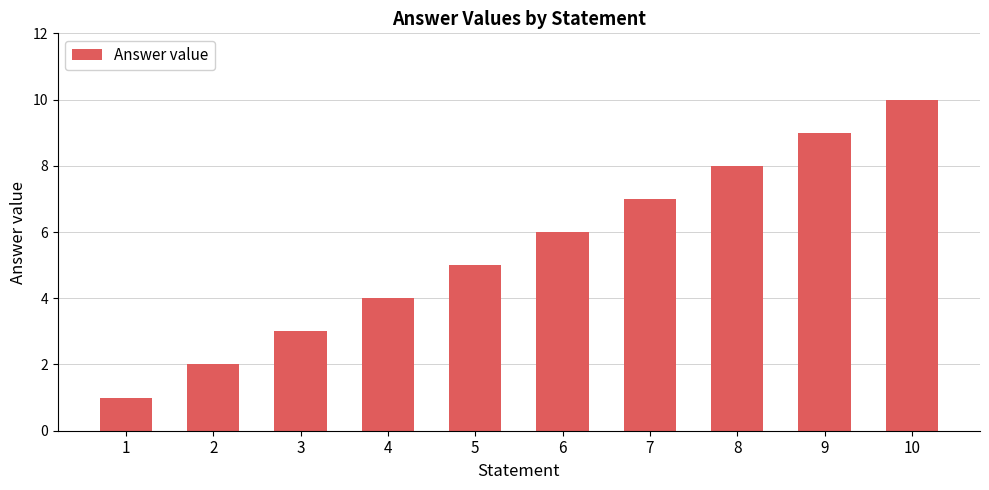

True or false: the data shows 2 at 2.

True